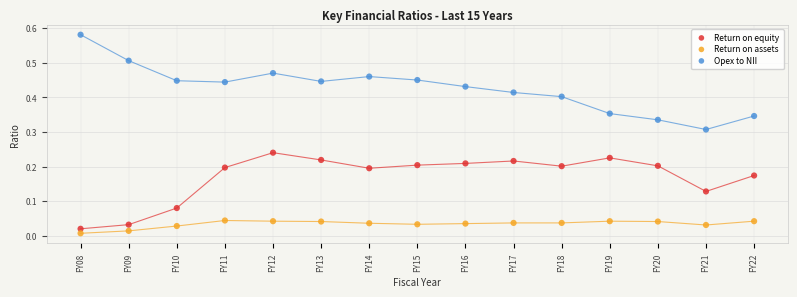

Which series contains the highest Y value?

Opex to NII